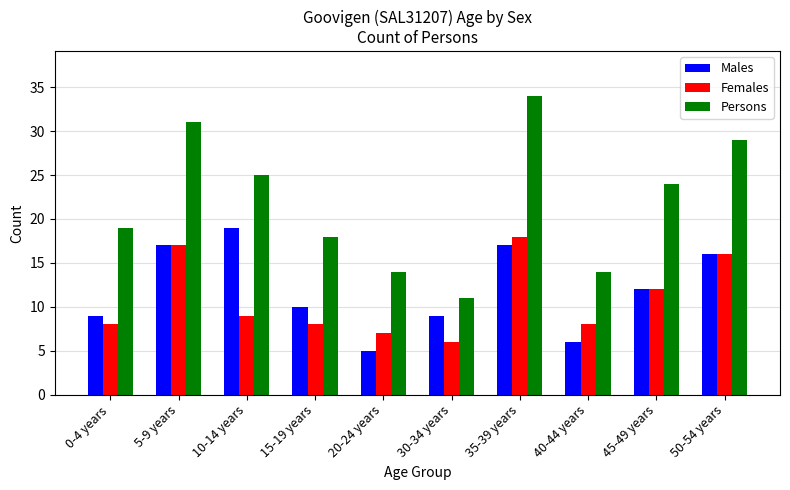

Which series has the widest spread of values?

Persons